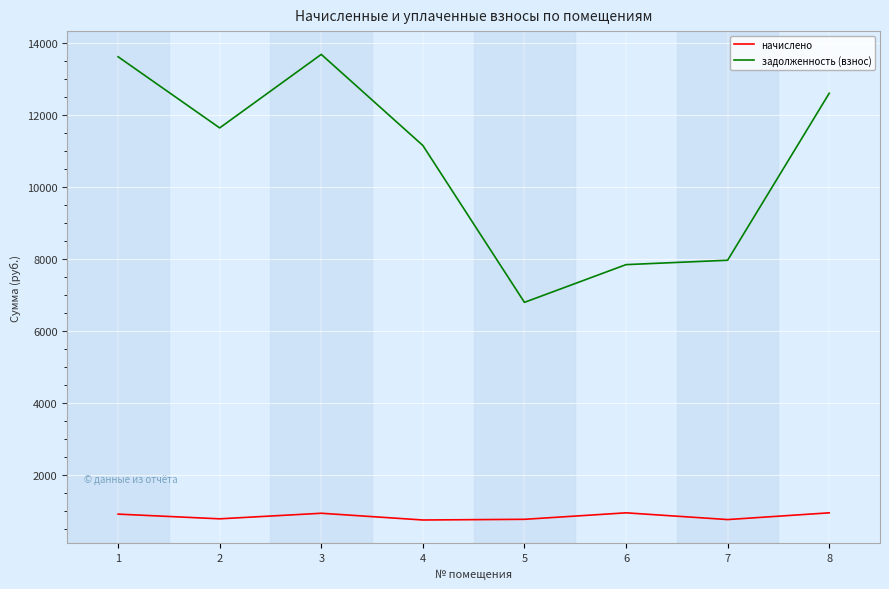

What is the difference between the maximum and minimum values in the начислено series?

199.0